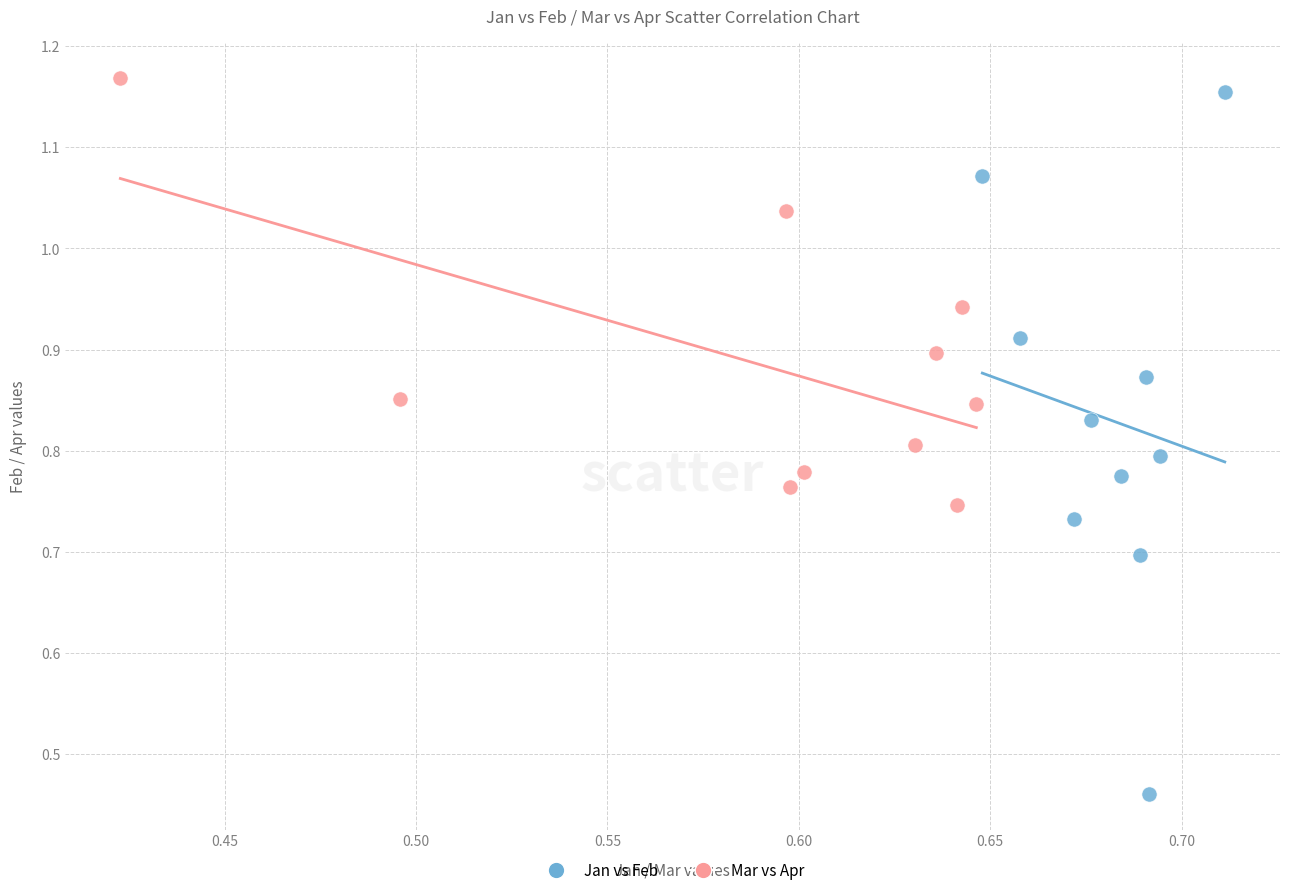

What are all the series names shown in the legend?

Jan vs Feb, Mar vs Apr